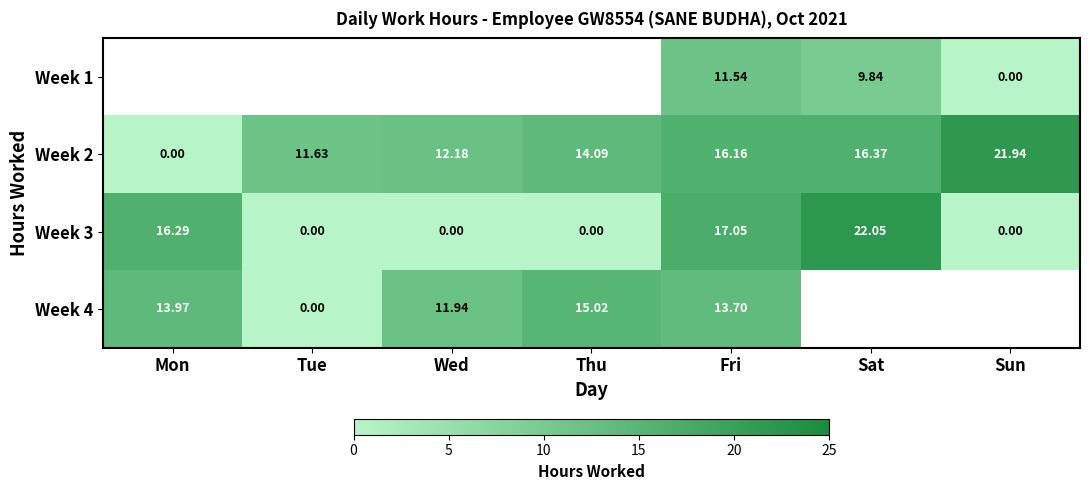

The Week 2 series shows 11.6 at Tue. True or false?

True